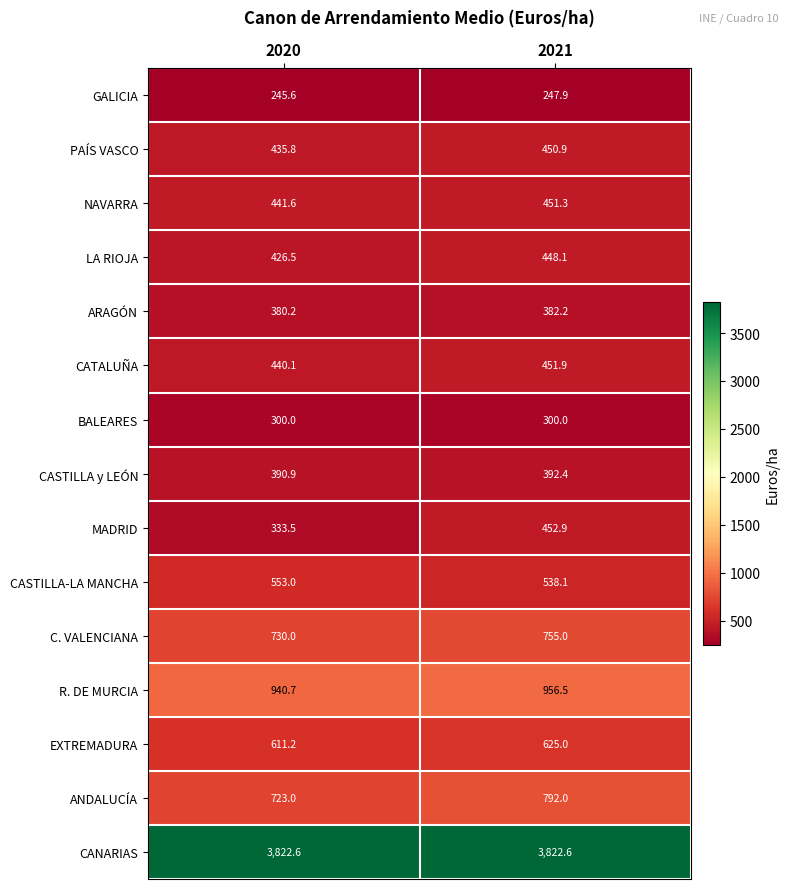

What is the total value across all series at 2020?

10774.7